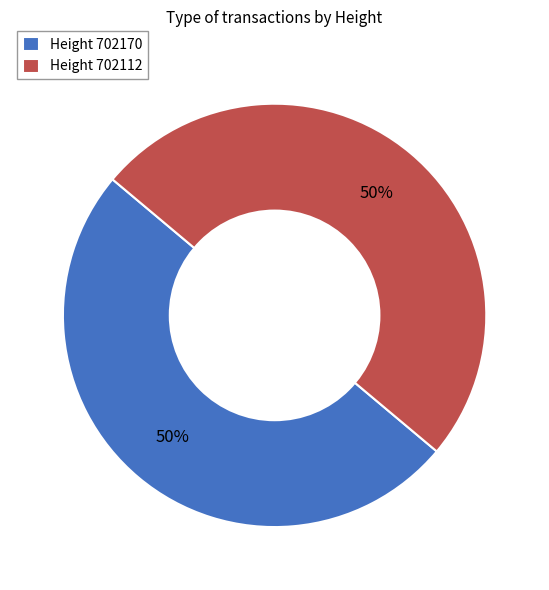

Do Height 702170 and Height 702112 together represent more than half of the pie?

Yes